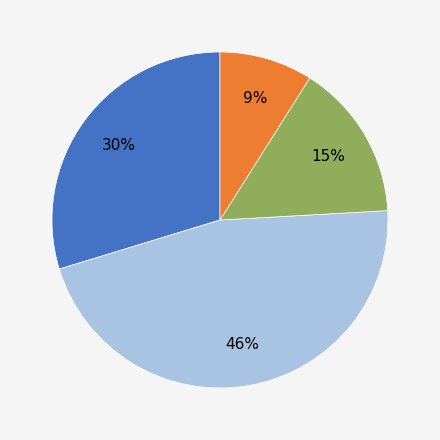

Count the number of slices in the pie.

4